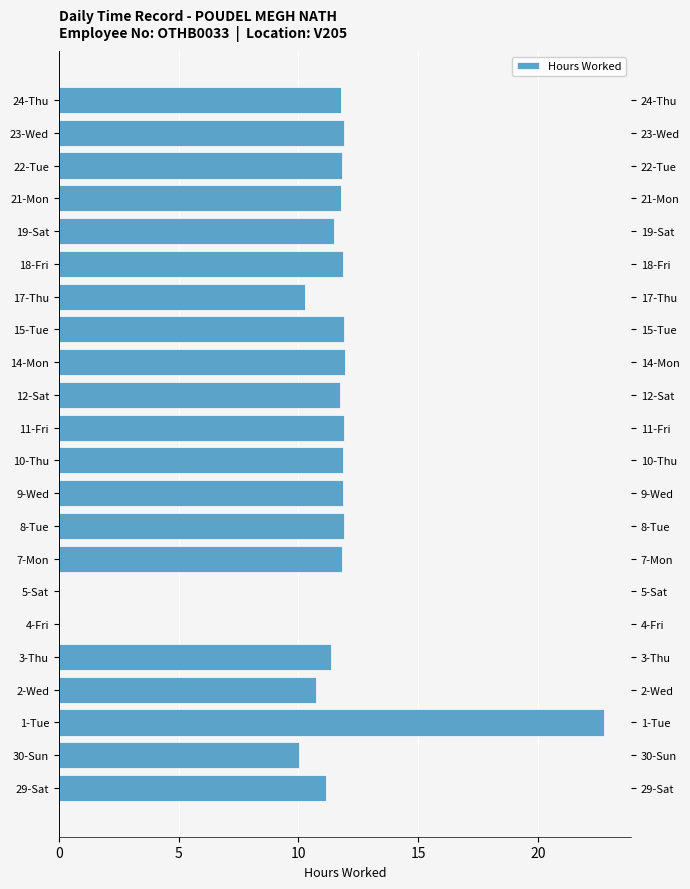

What is the value of the 16th bar from the left?

10.8